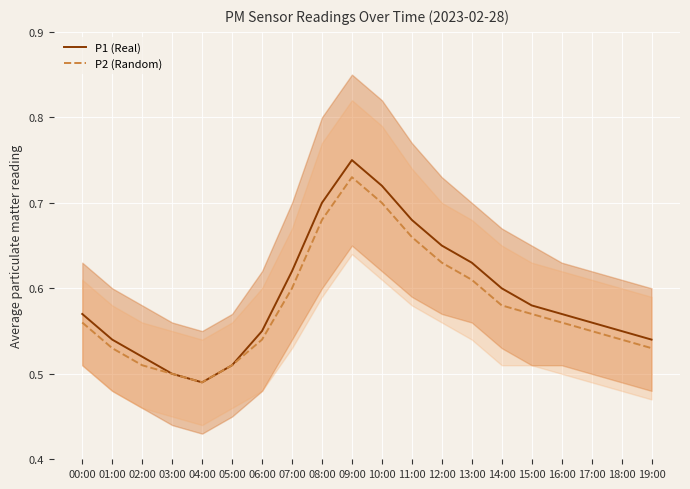

The P2 (Random) series shows 0.5 at 02:00. True or false?

True